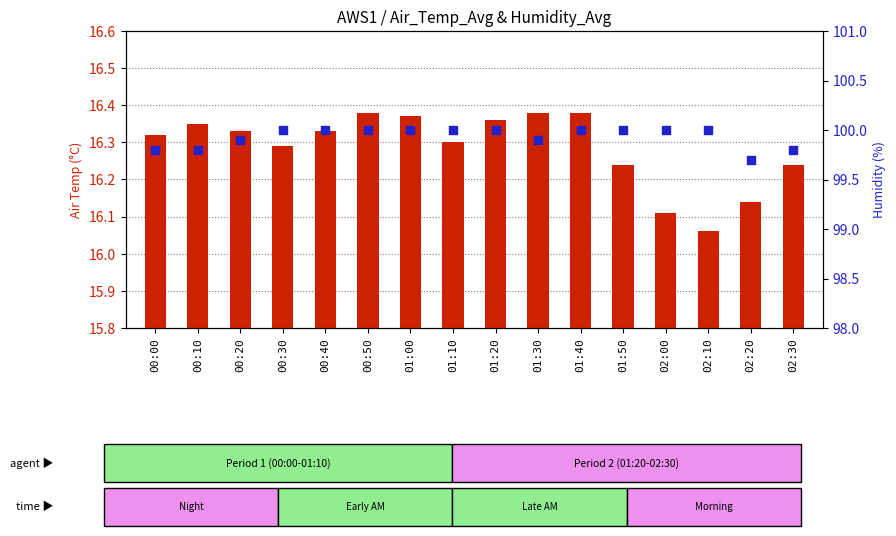

Which series has the largest total across all categories?

Humidity_Avg